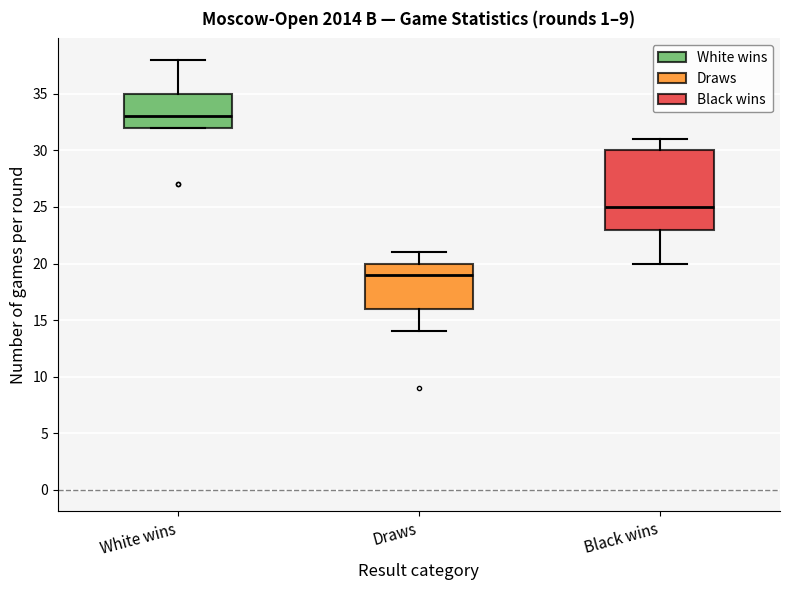

Which box is the tallest, from its lower edge to its upper edge?

Black wins